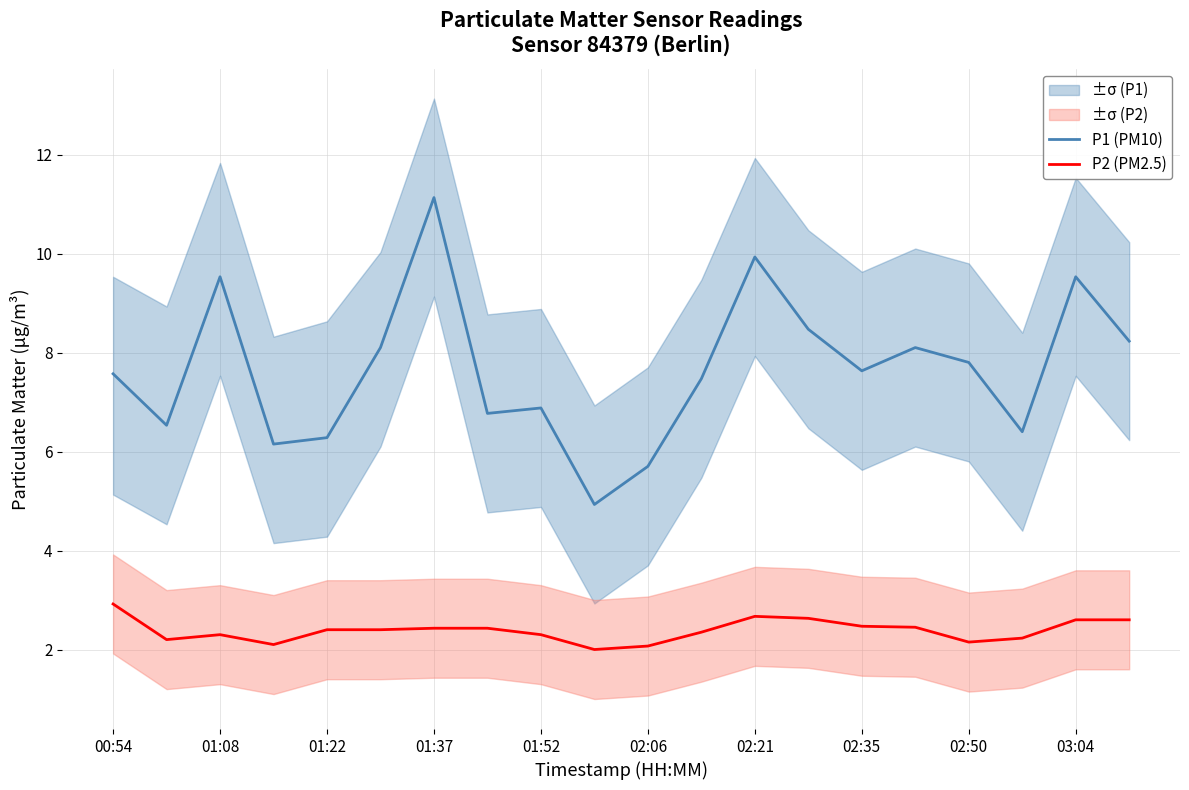

How many interior local peaks does the P2 (PM2.5) series have?

2